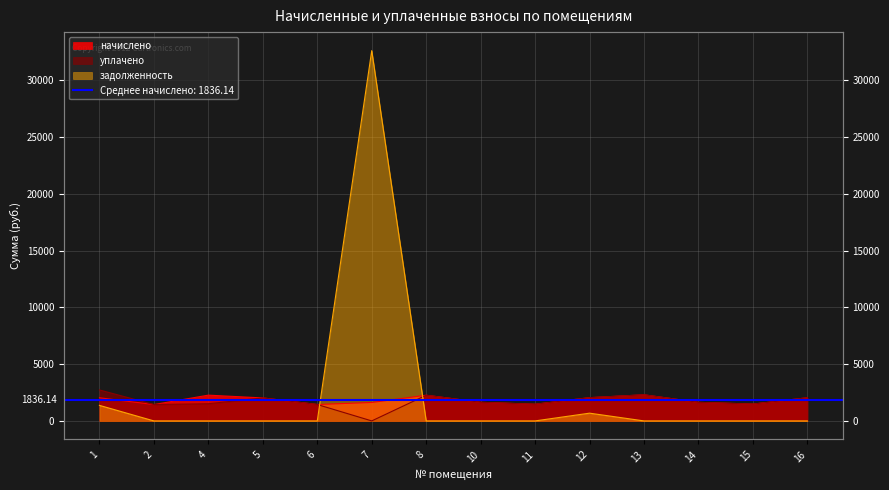

Reading left to right, what are all the values shown in this chart?

начислено: 1=2038.3	2=1440.8	4=2269.3	5=2023.6	6=1444.4	7=1624.0	8=2261.9	10=1638.7	11=1466.4	12=2045.6	13=2298.6	14=1635.0	15=1481.1	16=2038.3
уплачено: 1=2727.4	2=1440.8	4=1512.8	5=2023.6	6=1444.4	7=0.0	8=2261.9	10=1638.7	11=1466.4	12=2045.6	13=2298.6	14=1635.0	15=1481.1	16=2038.3
задолженность: 1=1368.6	2=0.0	4=0.0	5=0.0	6=0.0	7=32615.4	8=0.0	10=0.0	11=0.0	12=681.9	13=0.0	14=0.0	15=0.0	16=0.0